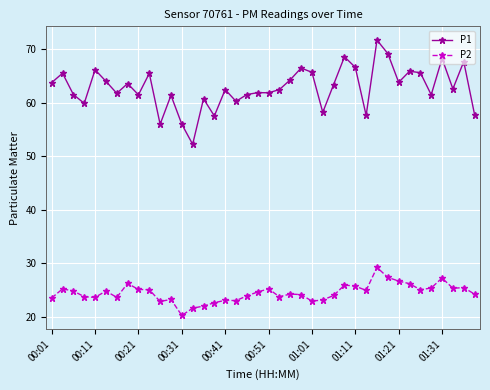

Rank the series by their maximum value, from lowest to highest.

P2, P1